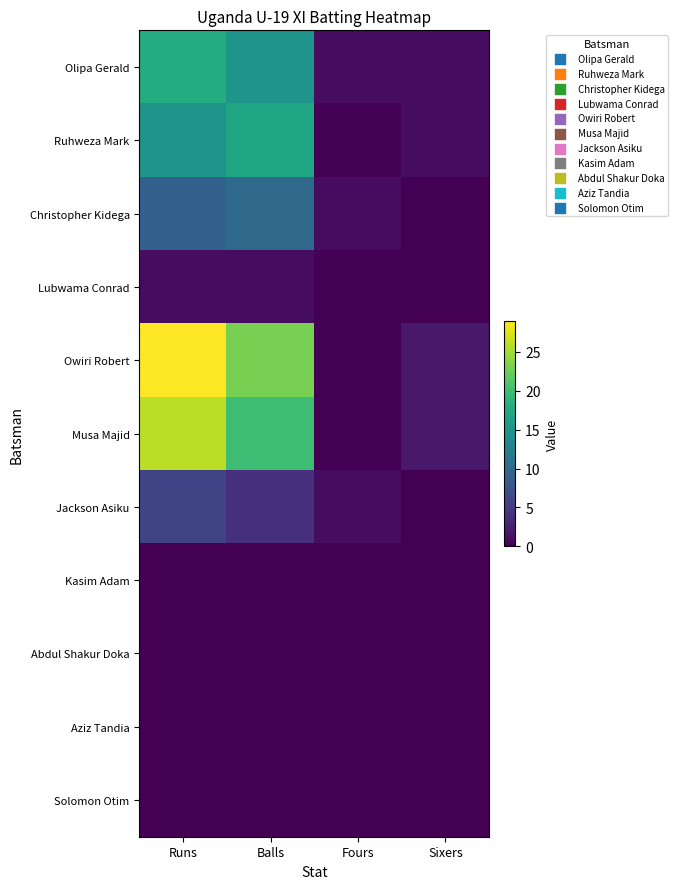

How many distinct data groups are displayed?

11